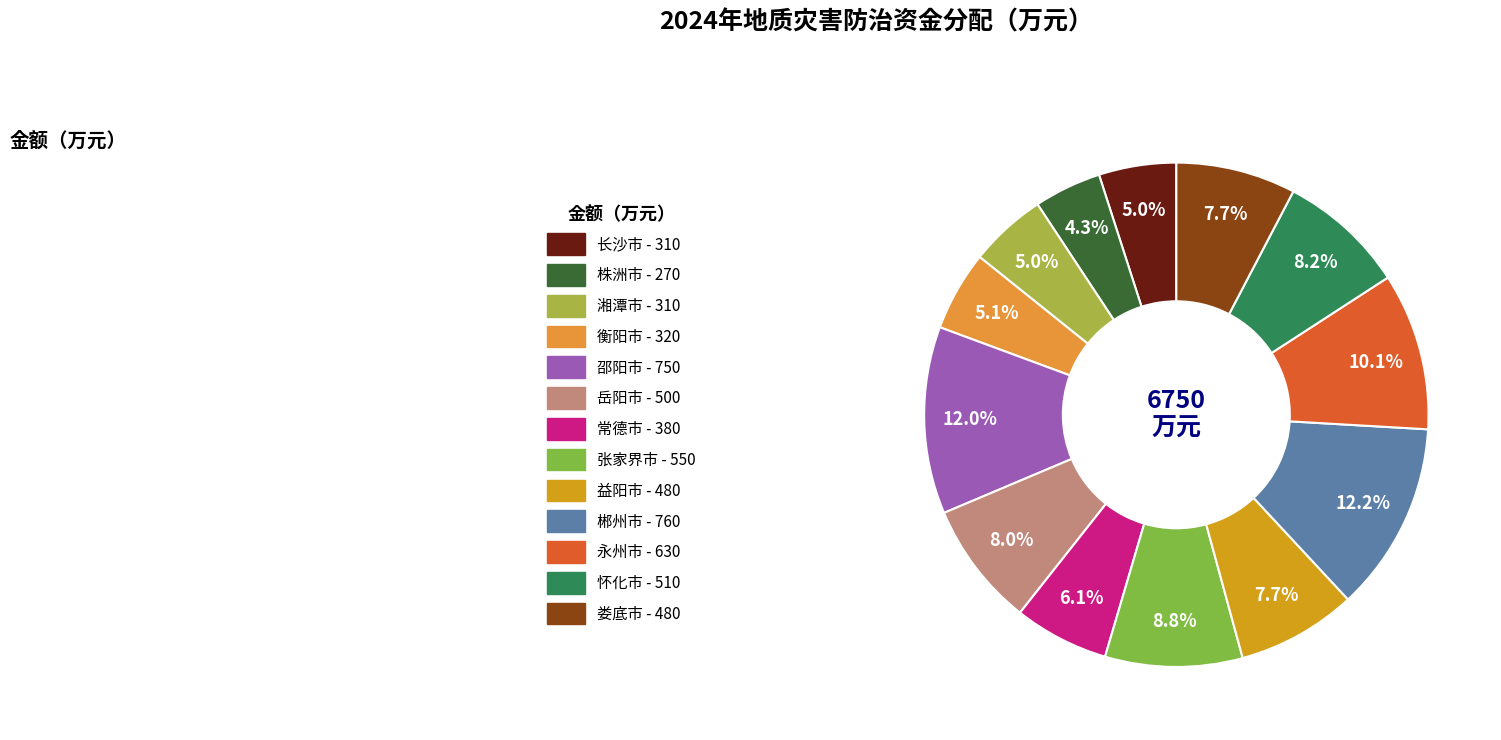

How many segments does this pie chart have?

13